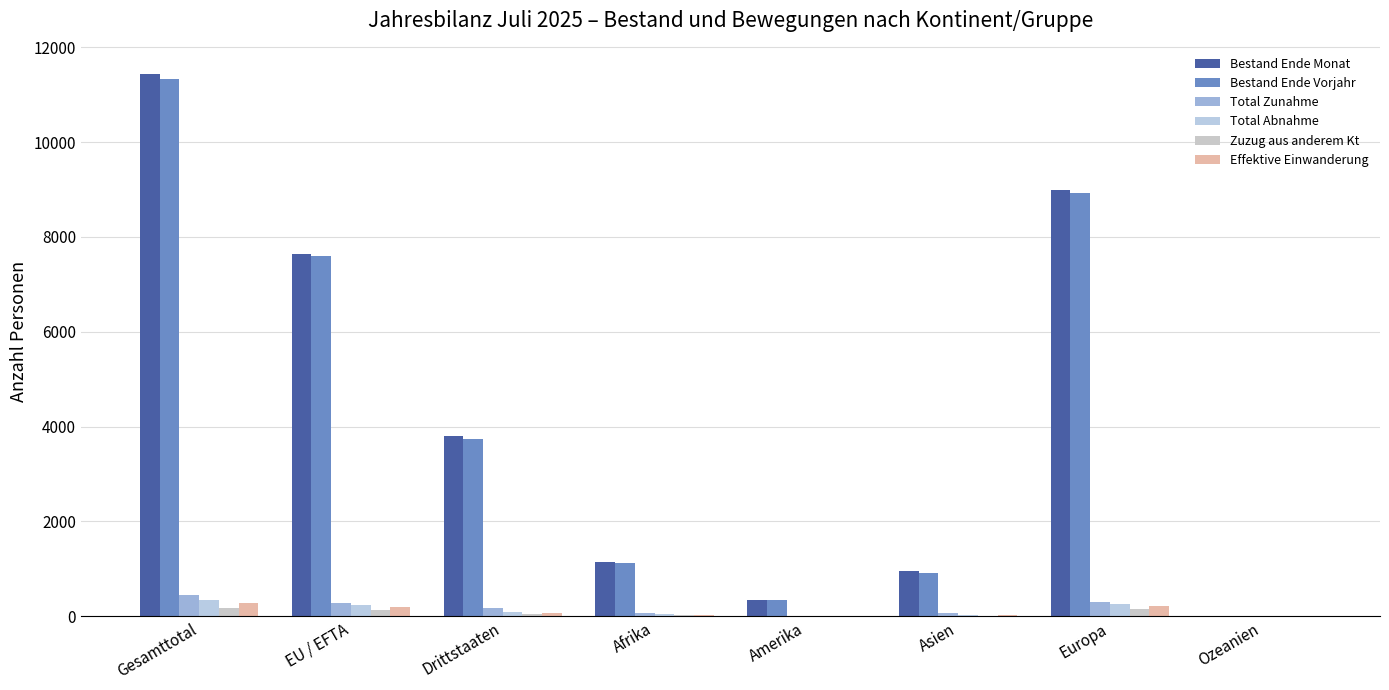

What is the difference between the second highest and second lowest values in the Effektive Einwanderung series?

214